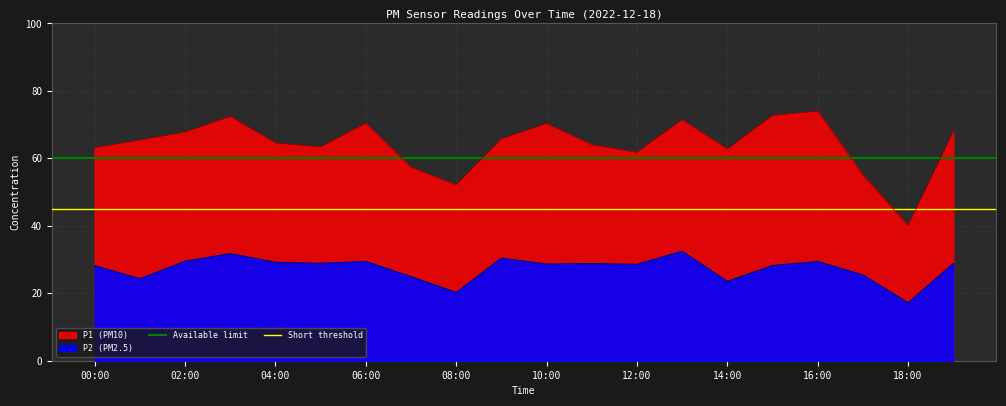

Read the Short threshold value at 00:00.

45